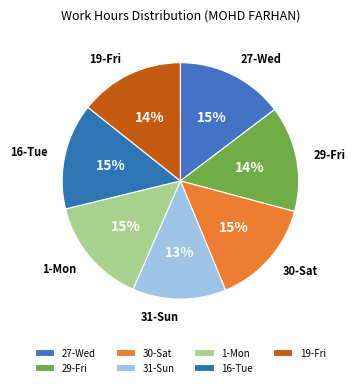

What is the smallest slice in the pie chart?

31-Sun